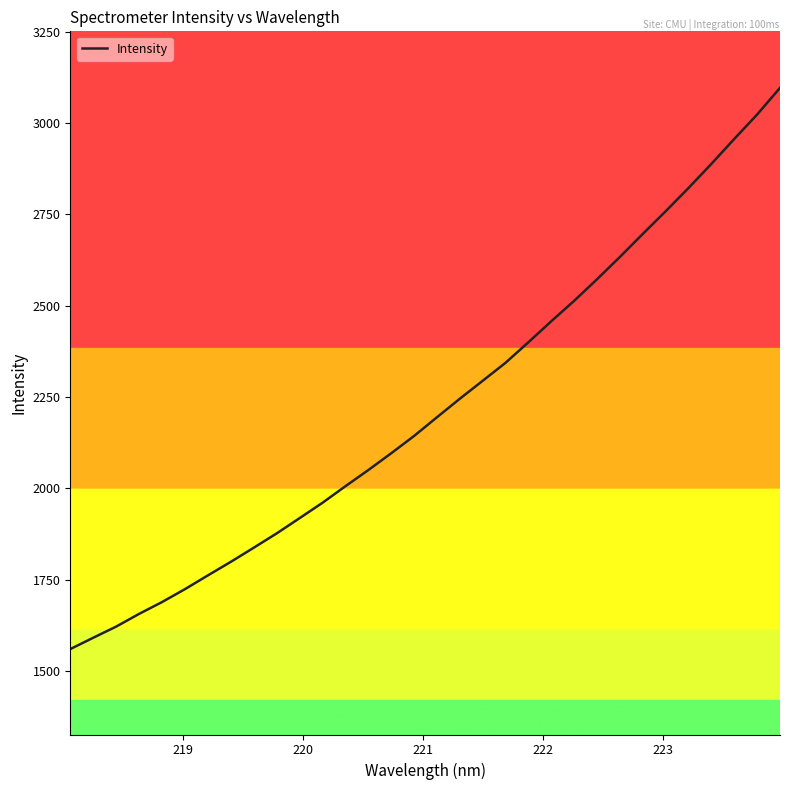

What is the smallest value displayed?

1559.7